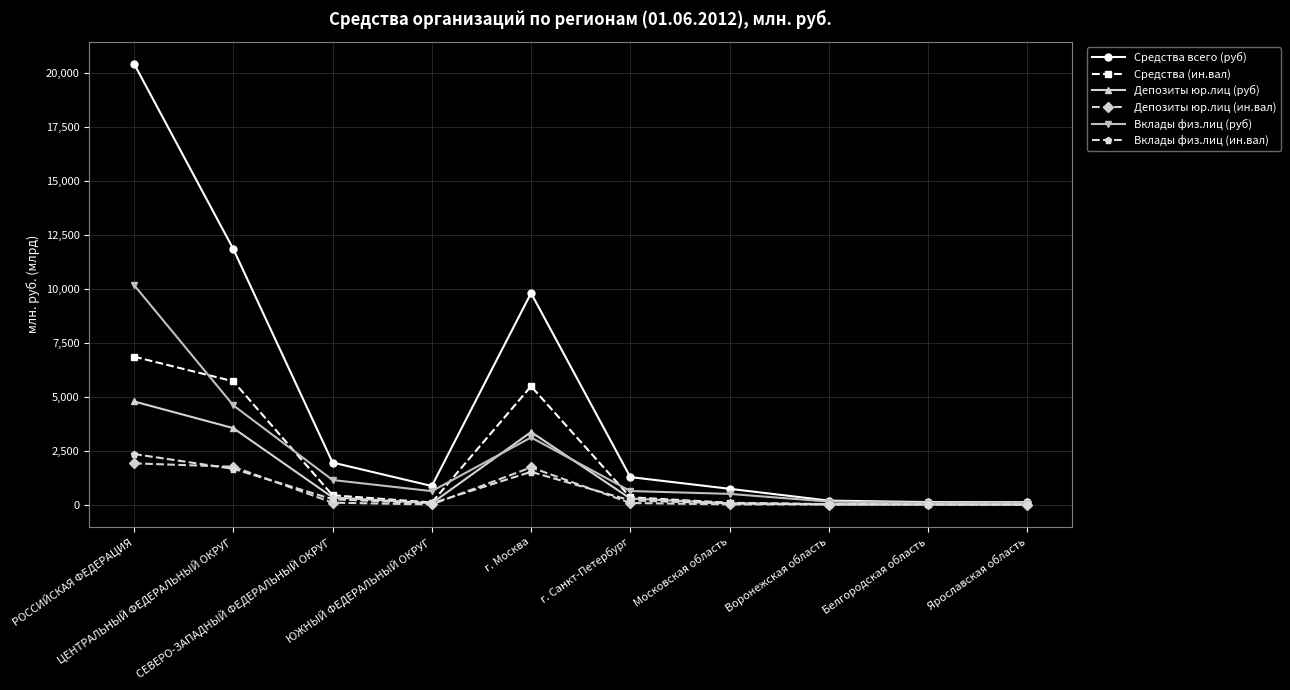

Does the chart display data point markers on the line(s)?

Yes